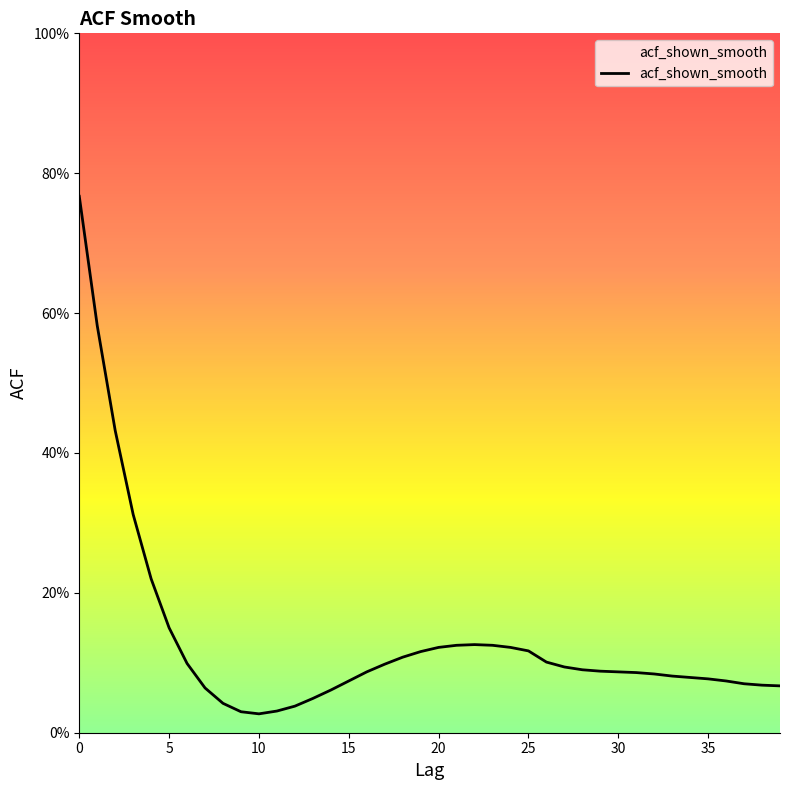

What is the average value?

0.1